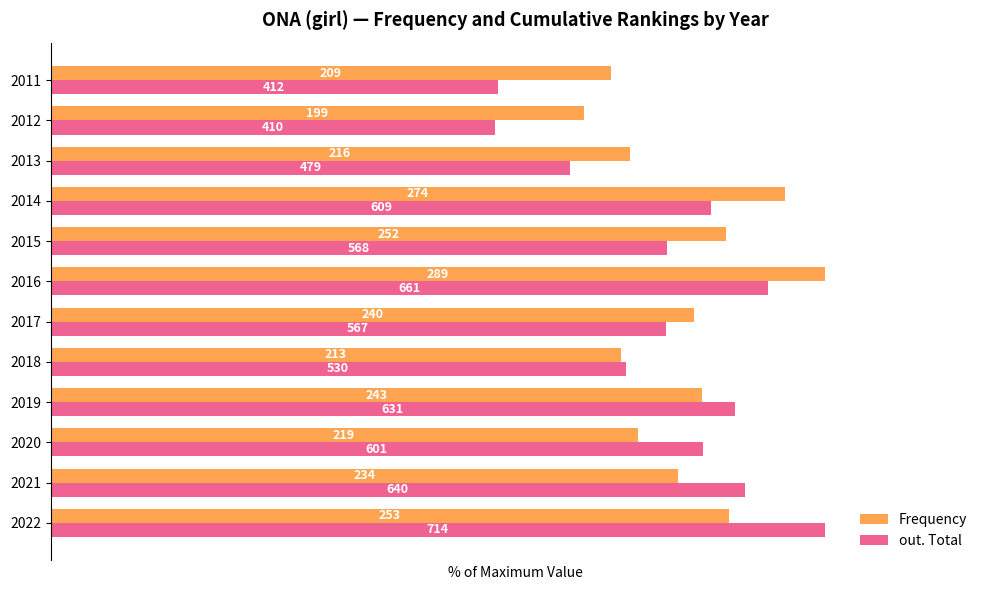

What is the value of the Frequency bar at the 6th from the left?

83.0